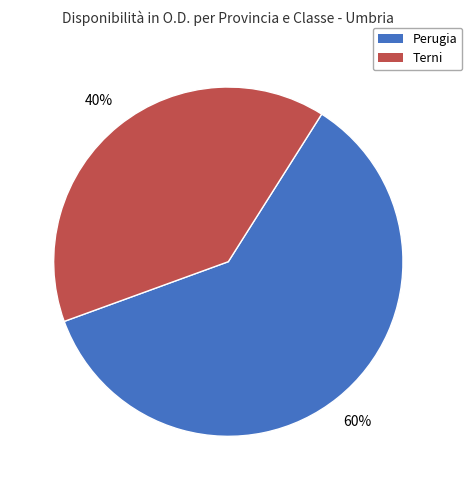

Which category has the biggest portion of the pie?

Perugia